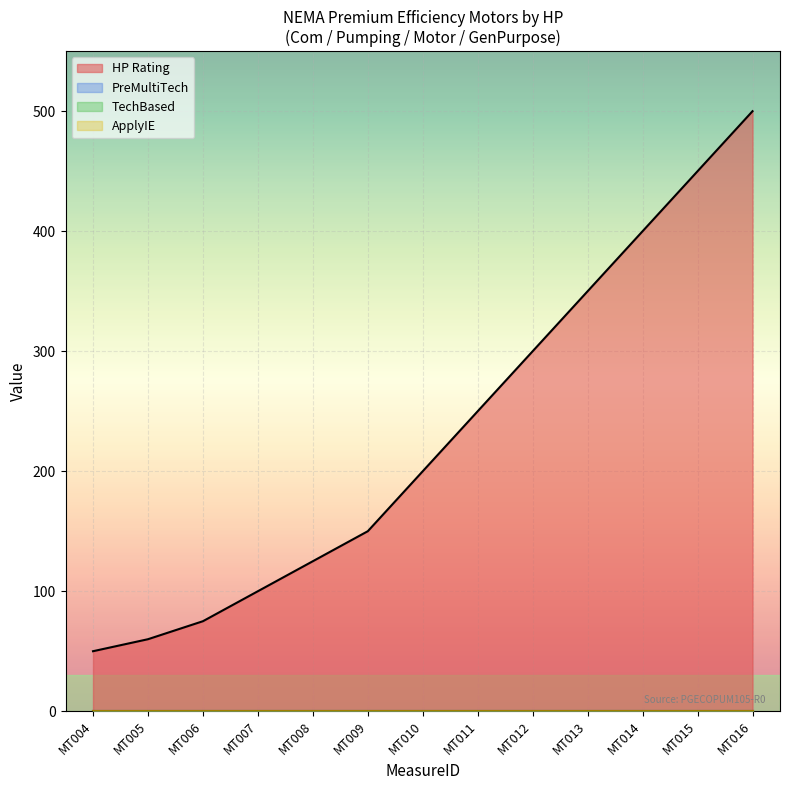

True or false: TechBased has more than 2 points higher than both neighbors.

False